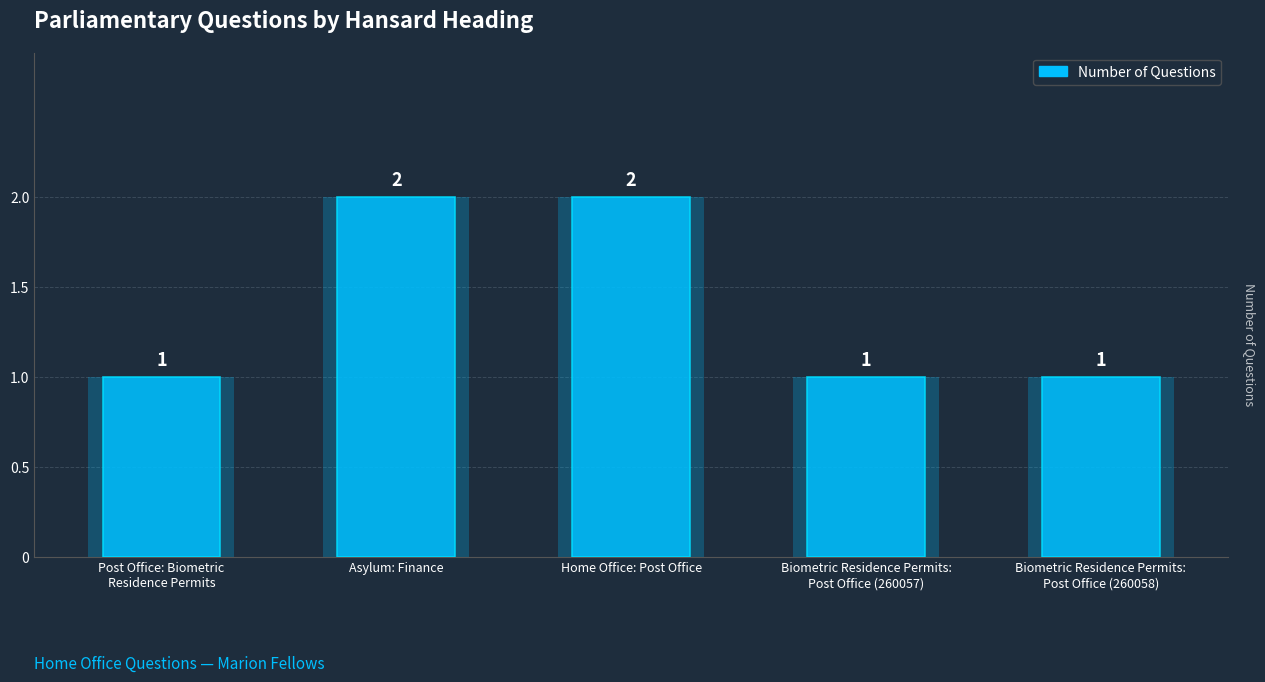

What is the ratio of the value at Asylum: Finance to the value at Post Office: Biometric
Residence Permits?

2.0